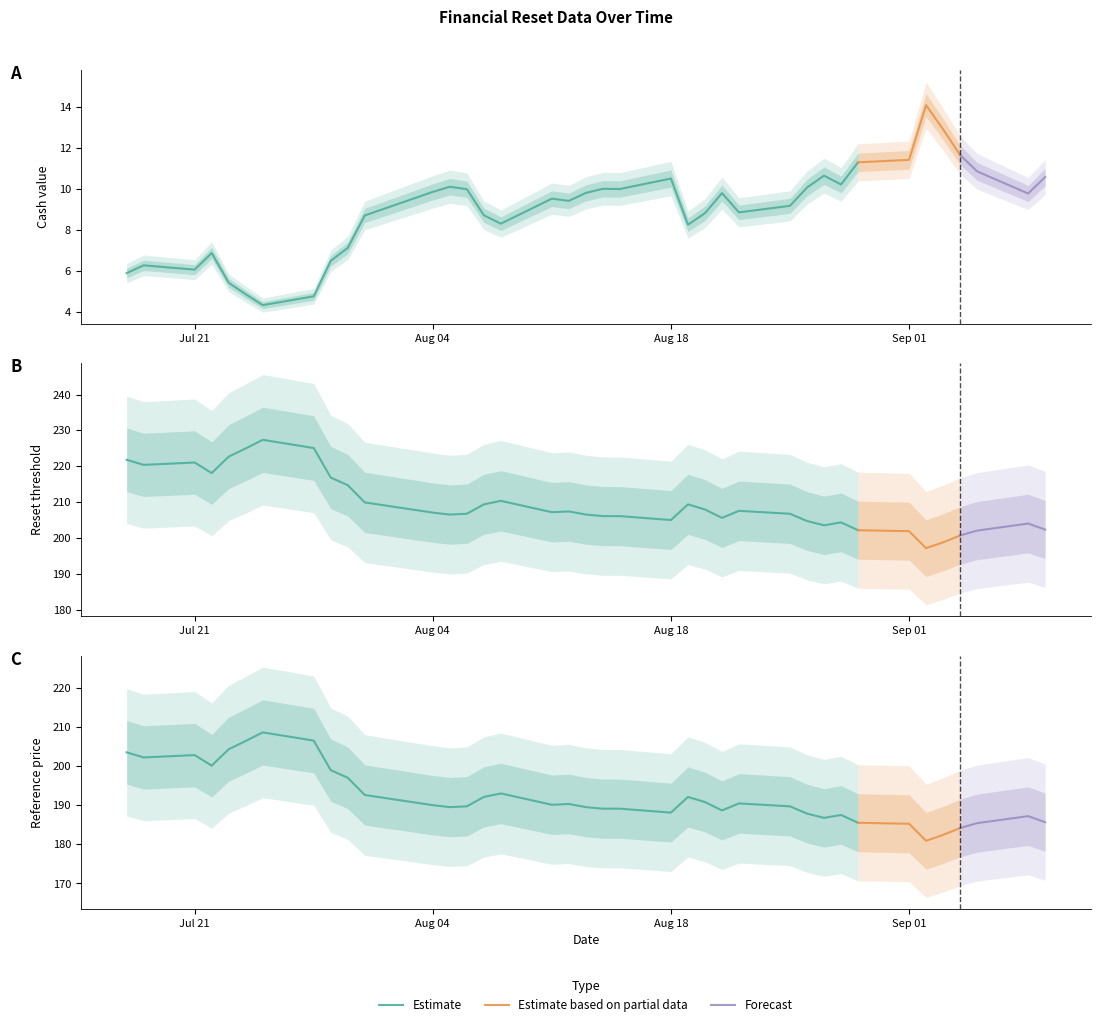

Which category has the highest value in the Cash value series?

2025-09-02